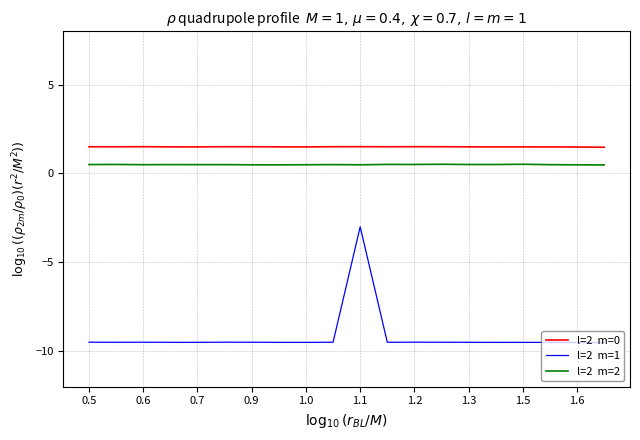

What is the minimum value shown in the chart?

-9.5